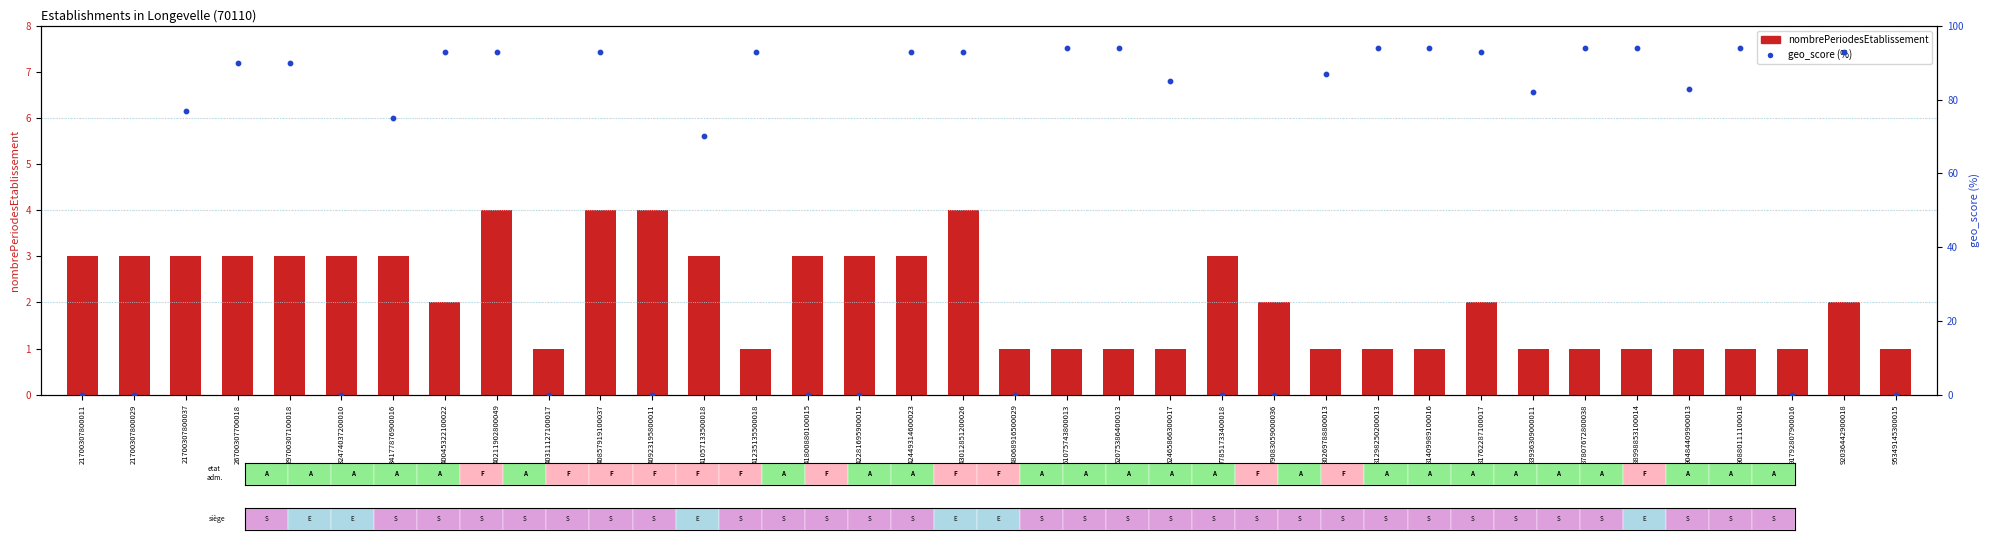

What is the total value across all series at 29700307100018?

93